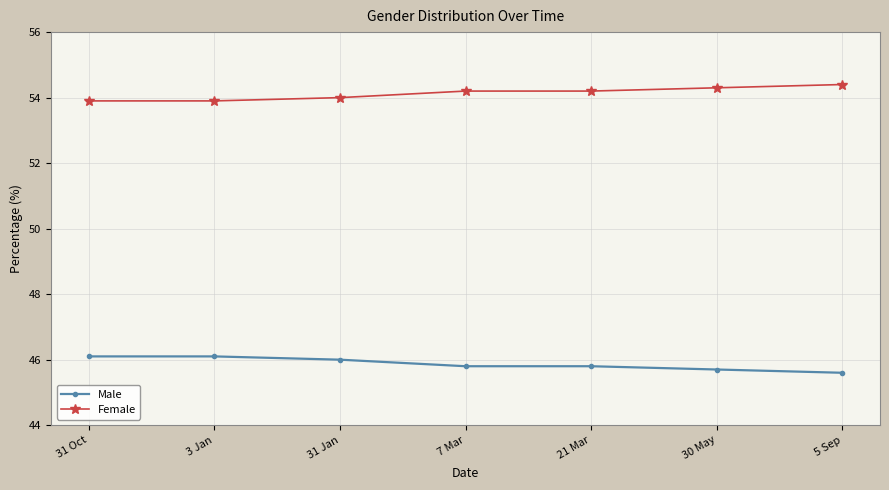

What is the label of the 5th point from the right?

31 Jan